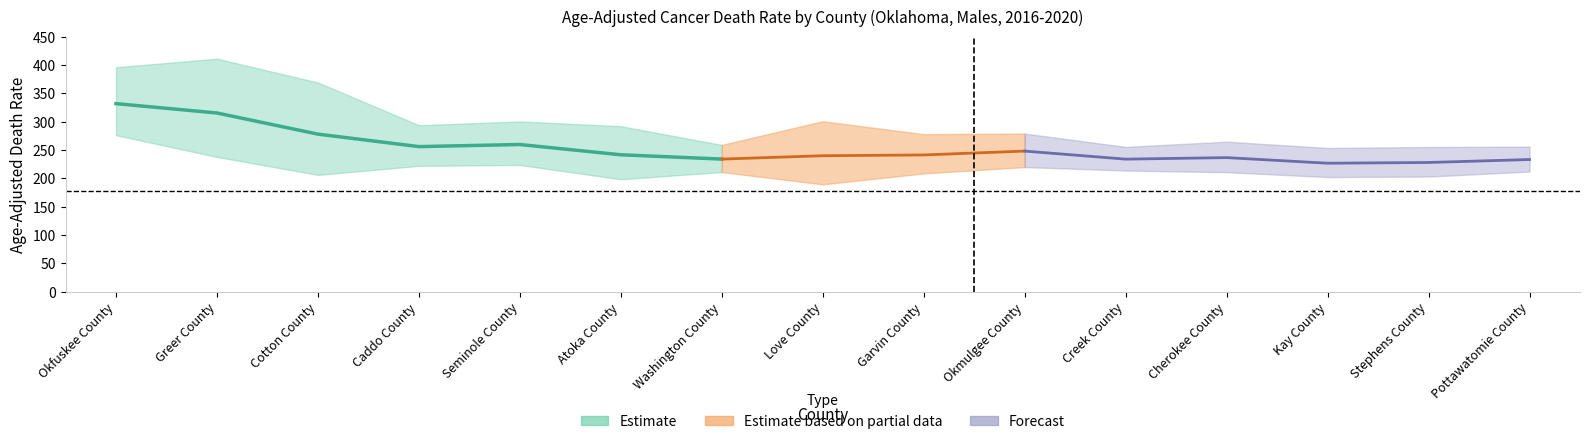

Is this an area chart (filled region under the line)?

No